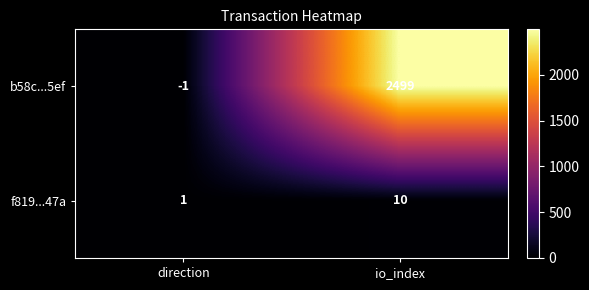

What is the sum of all b58c...5ef values?

2498